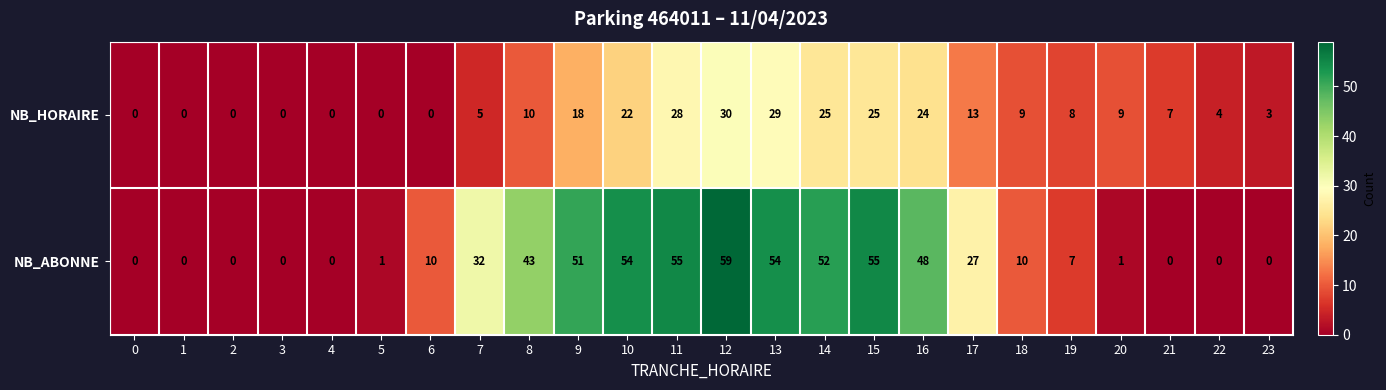

At which category is the sum across all series the highest?

12